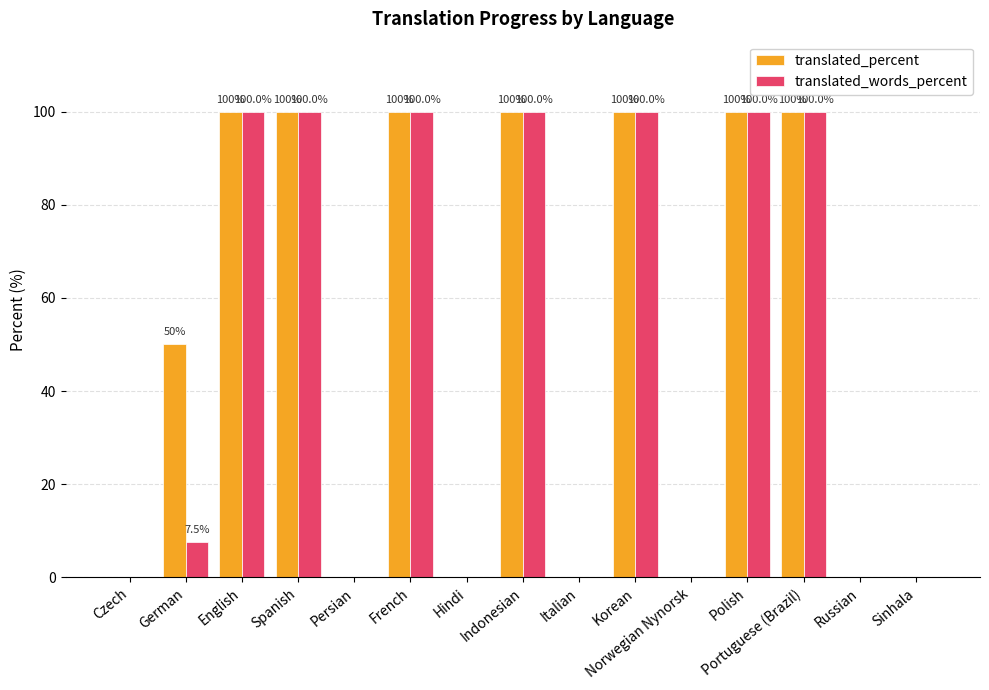

What is the maximum value for translated_percent?

100.0